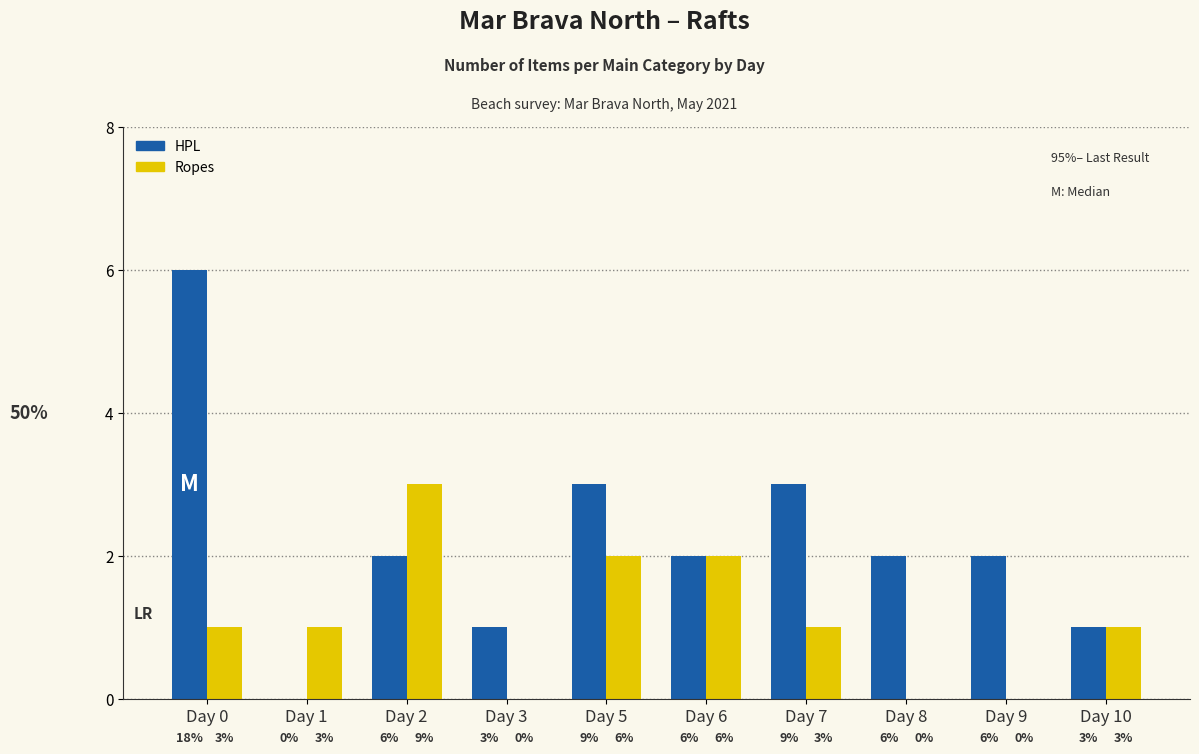

How many Ropes values are between 0 and 2?

9